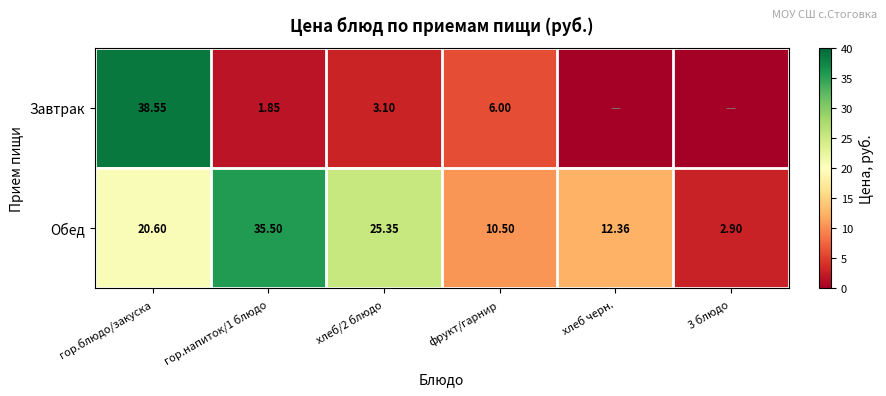

The value of Завтрак at хлеб/2 блюдо is 3.1. True or false?

True